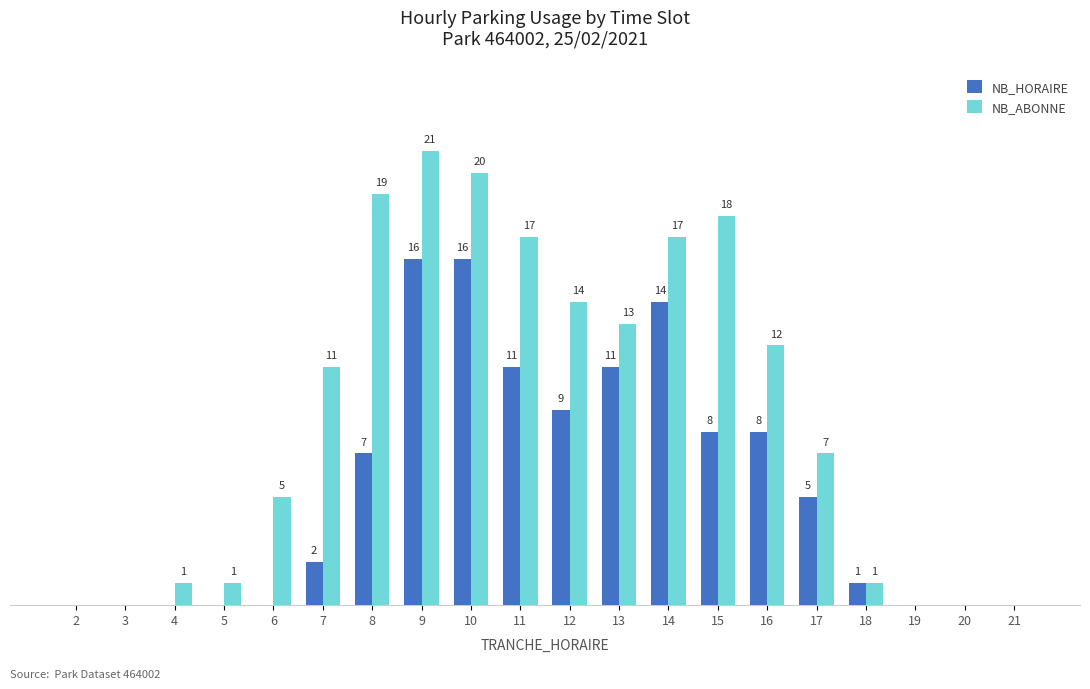

Which series changed the most between 6 and 8?

NB_ABONNE